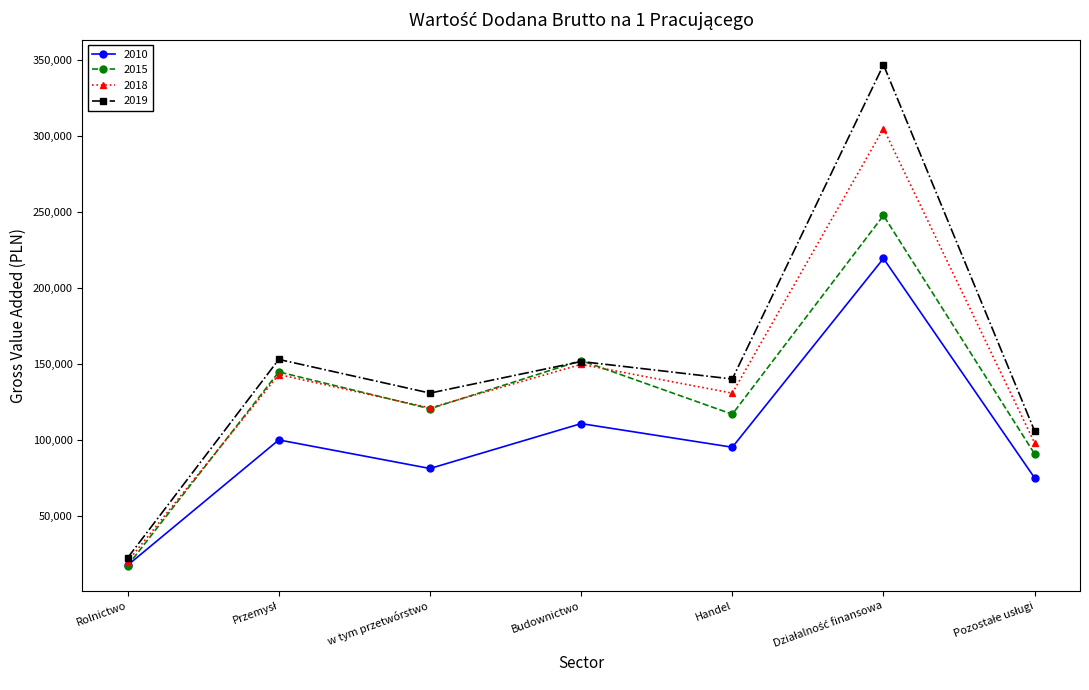

What is the sum of all 2019 values?

1050541